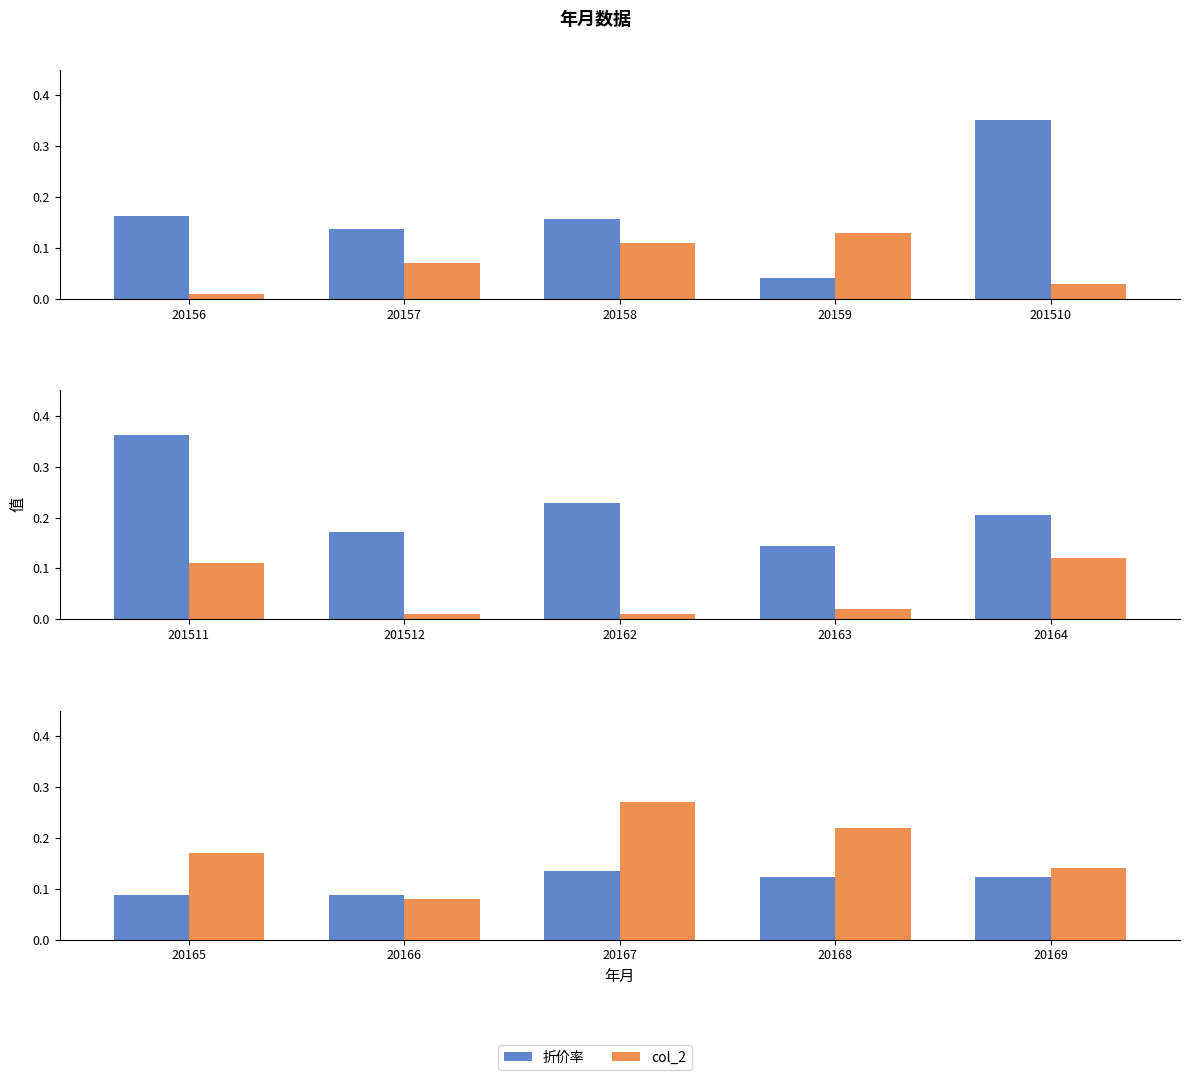

Are the bars horizontal?

No